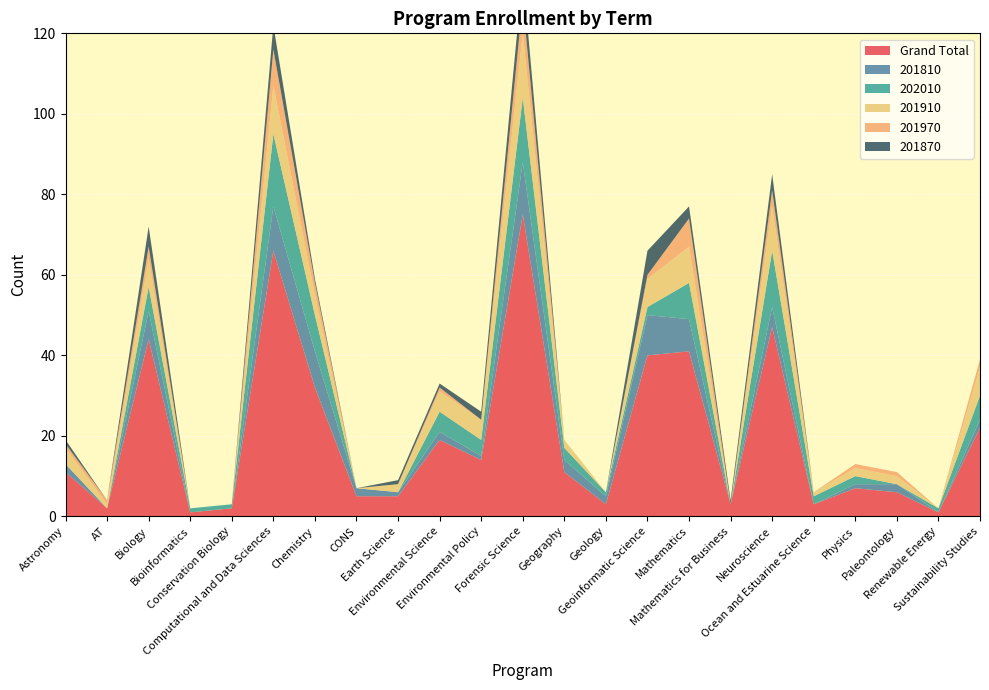

Reading left to right, list all the values displayed in this chart.

Grand Total: 11	2	44	1	2	66	32	5	5	19	14	75	11	3	40	41	3	47	3	7	6	1	22
201810: 2	0	7	0	0	11	9	2	1	2	1	13	3	2	10	8	0	5	0	1	2	0	2
202010: 0	0	6	1	1	18	9	0	0	5	4	16	3	1	2	9	0	14	2	2	0	1	6
201910: 4	1	7	0	0	12	5	0	2	5	5	16	2	0	7	9	0	11	1	2	2	0	7
201970: 1	1	3	0	0	9	3	0	0	1	0	8	0	0	1	7	0	4	0	1	1	0	2
201870: 1	0	5	0	0	6	1	0	1	1	2	7	0	0	6	3	1	4	0	0	0	0	0